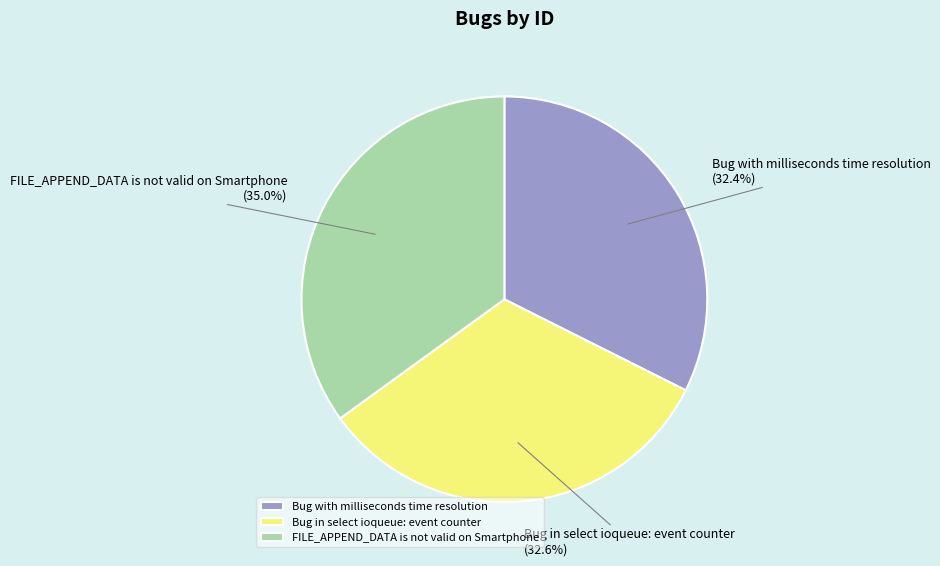

Is it true that Bug with milliseconds time resolution is 45% of the pie?

False